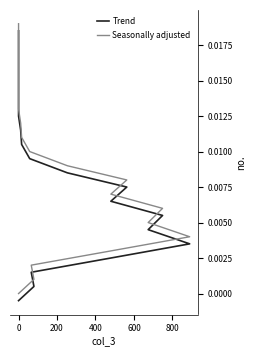

True or false: Seasonally adjusted has more than 0 interior local peaks.

False